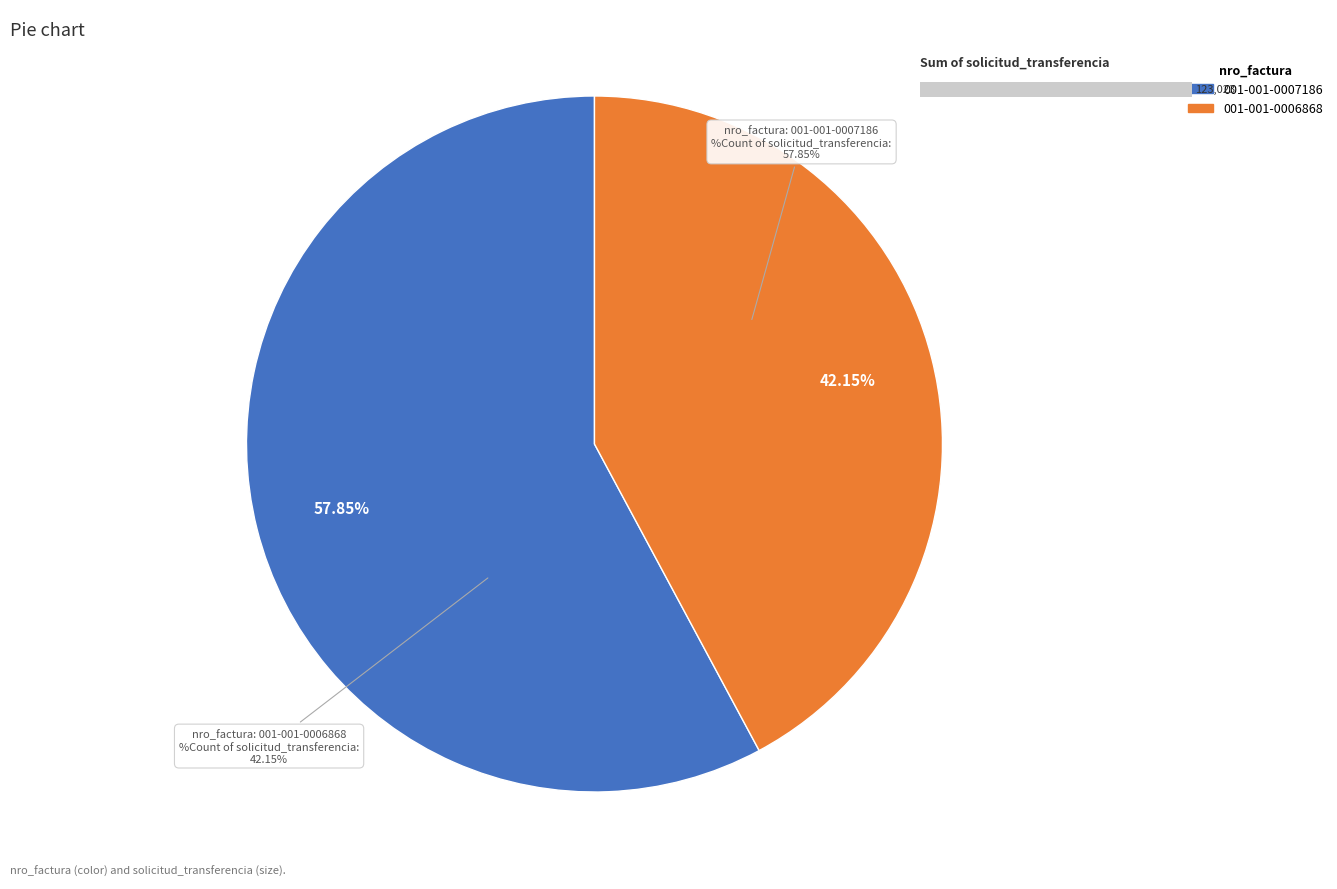

Approximately how many times larger is the value at 001-001-0006868 compared to 001-001-0007186?

0.7